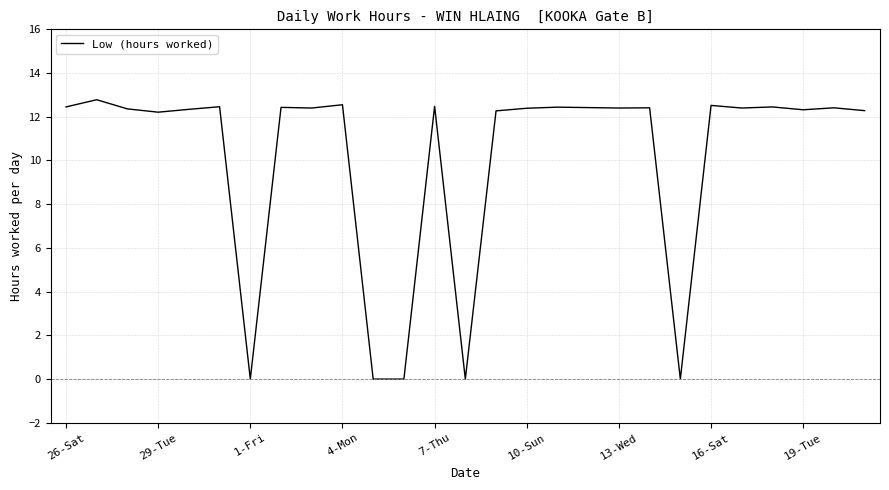

How many lines are shown in the chart?

1